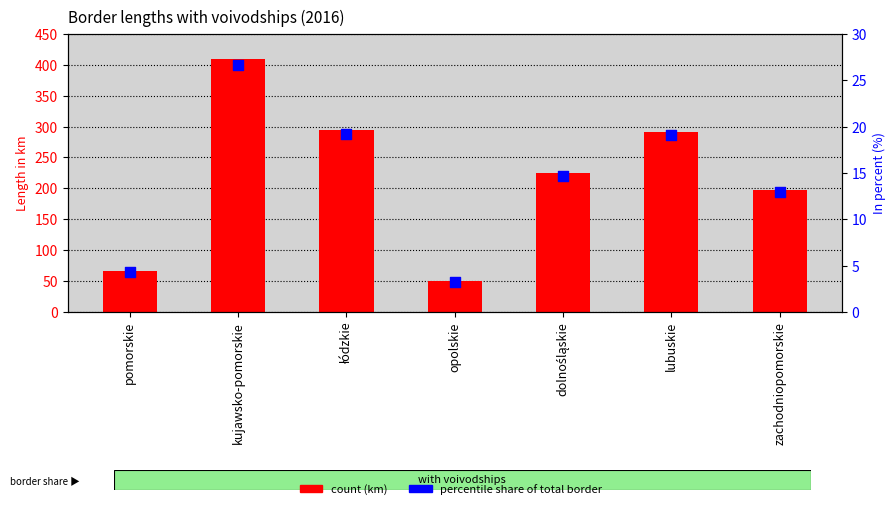

What is the total value across all series at zachodniopomorskie?

209.9